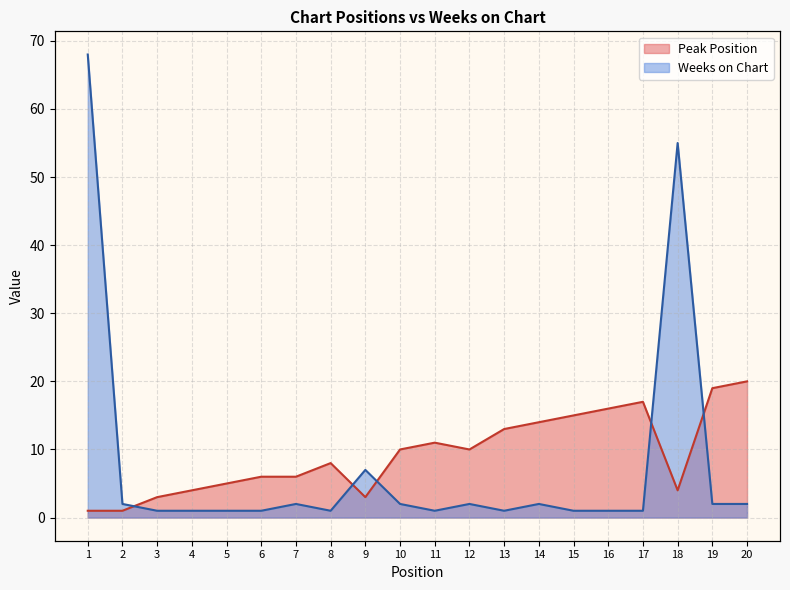

True or false: Weeks on Chart and Peak Position cross at least once.

True